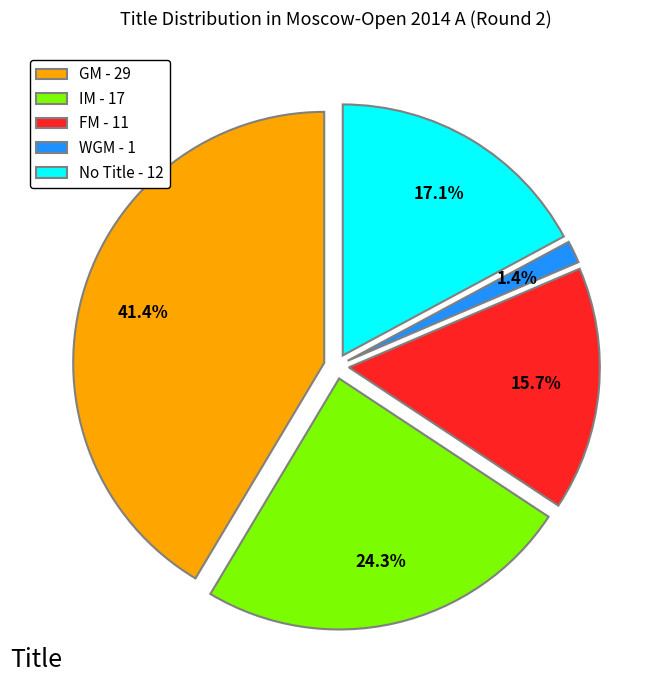

Which slice is the smallest?

WGM - 1